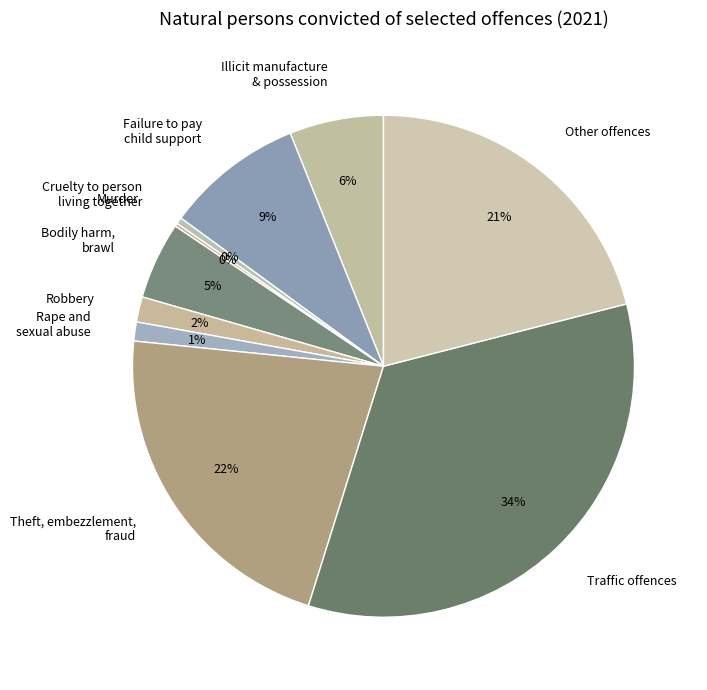

Is there a majority slice in this chart?

No